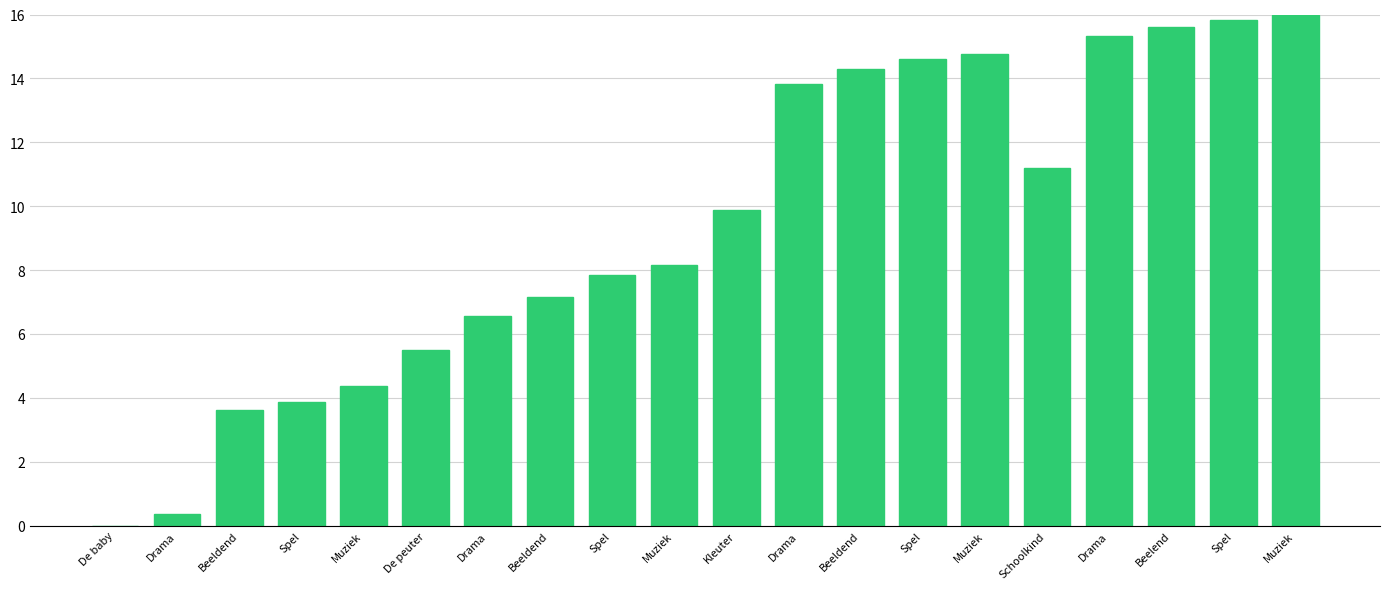

What is the label of the 18th bar from the left?

Beelend